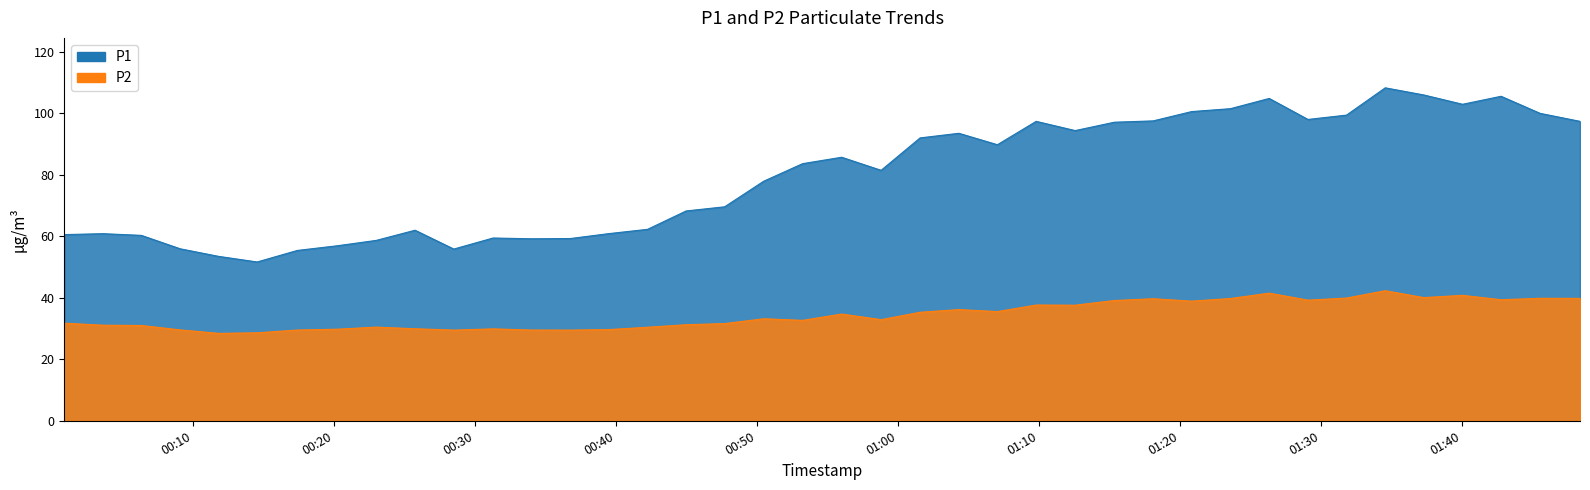

What are all the series names shown in the legend?

P1, P2